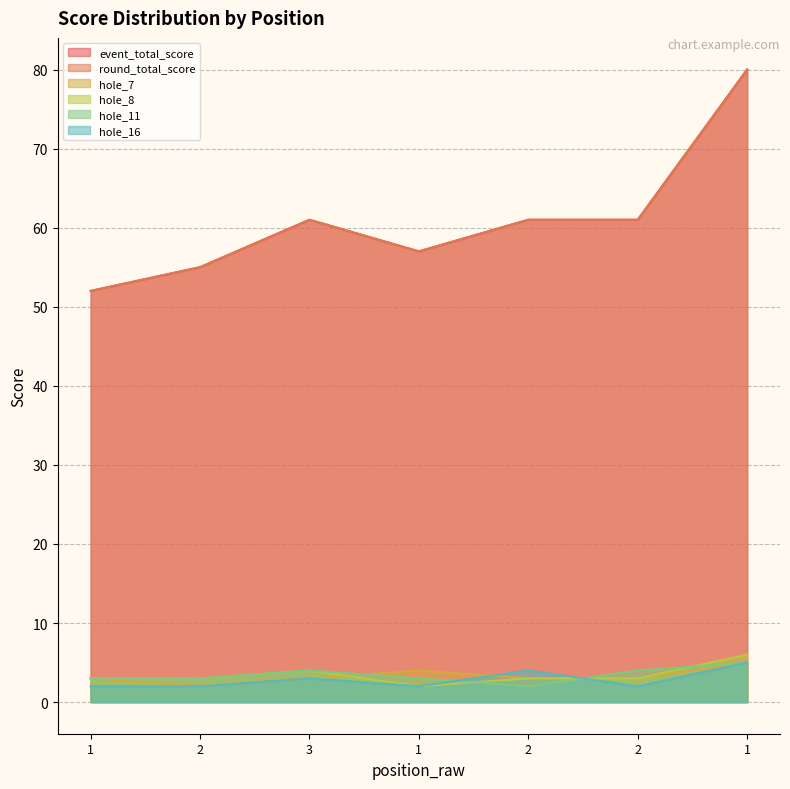

What is the total value across all series at 2?

120